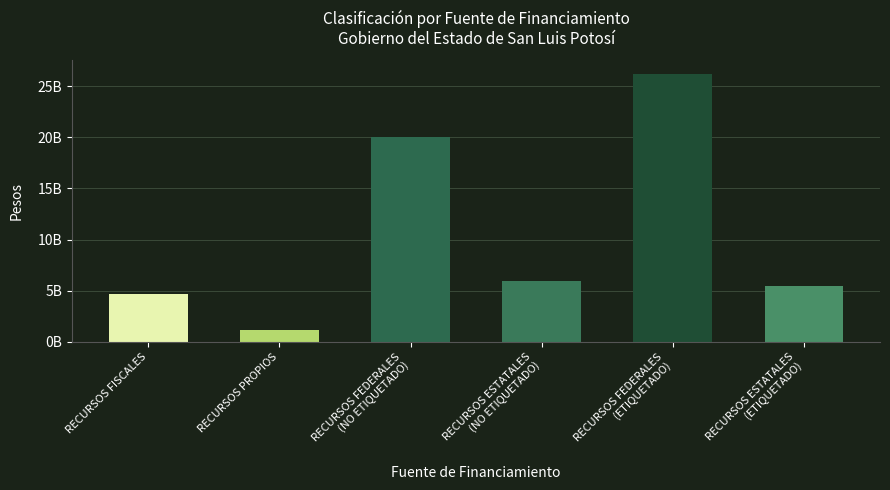

Does the chart contain any negative values?

No